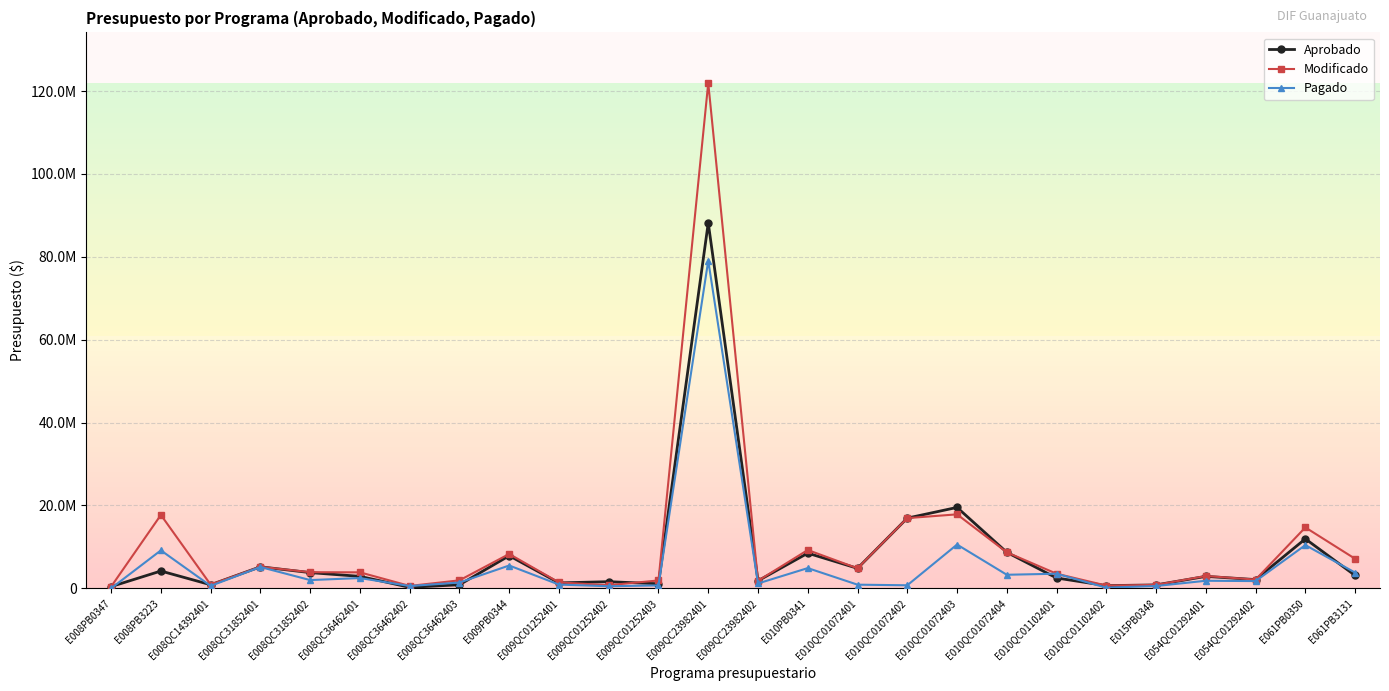

What are all the series names shown in the legend?

Aprobado, Modificado, Pagado